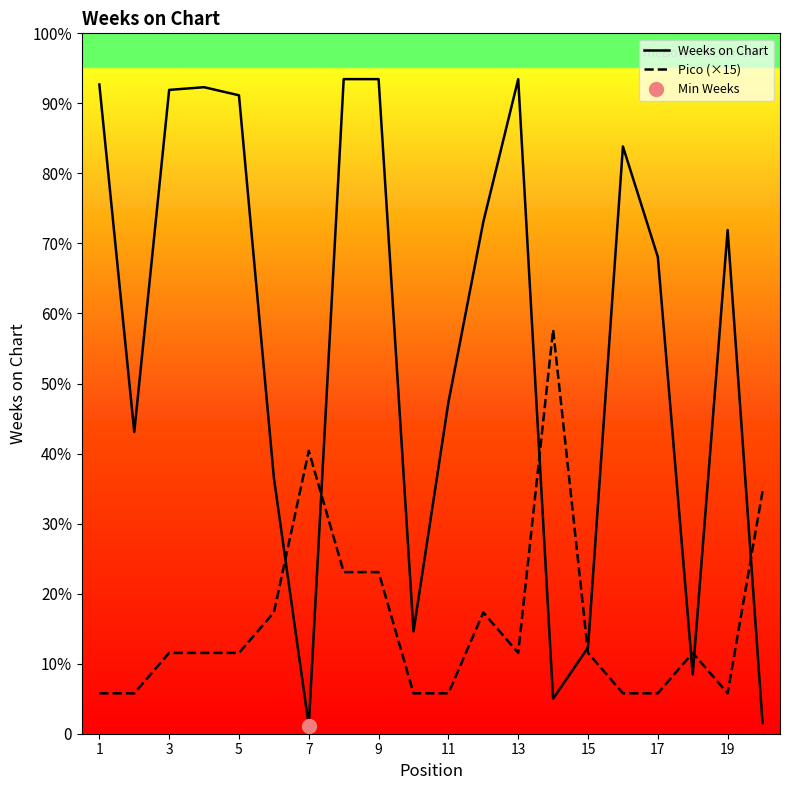

After their last crossing, which series has the higher values: Weeks on Chart or Pico (×15)?

Pico (×15)